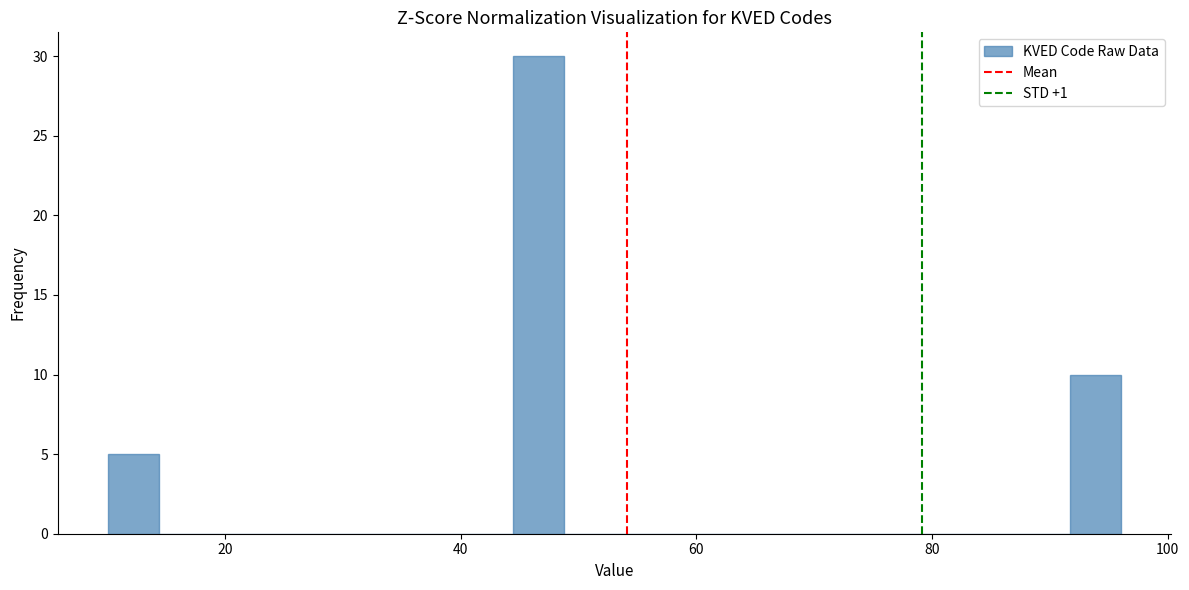

Around what value on the x-axis is the tallest bar? Give the approximate position of its centre, as read against the axis.

46